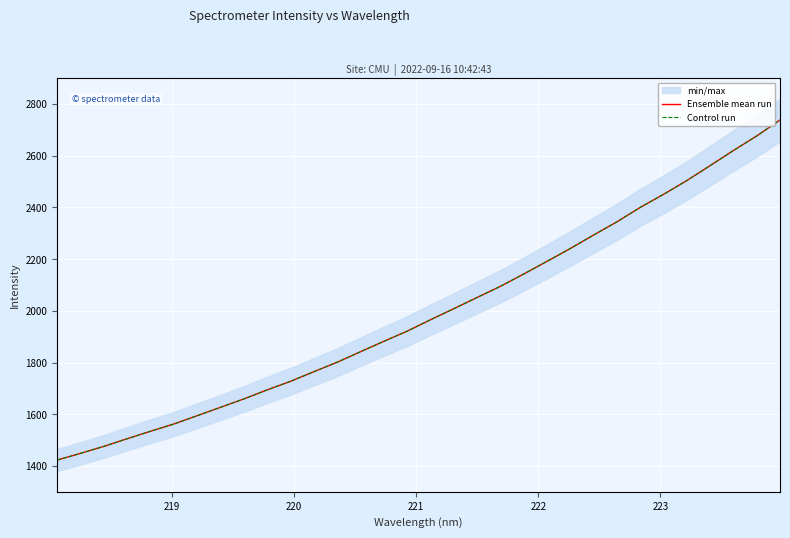

How many data points in Control run are less than 1965?

16